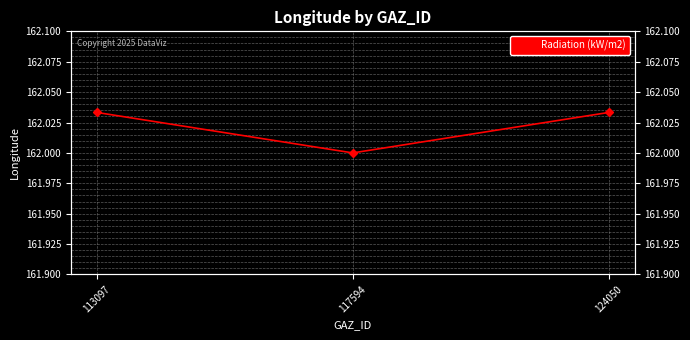

Does the chart have visible grid lines?

Yes